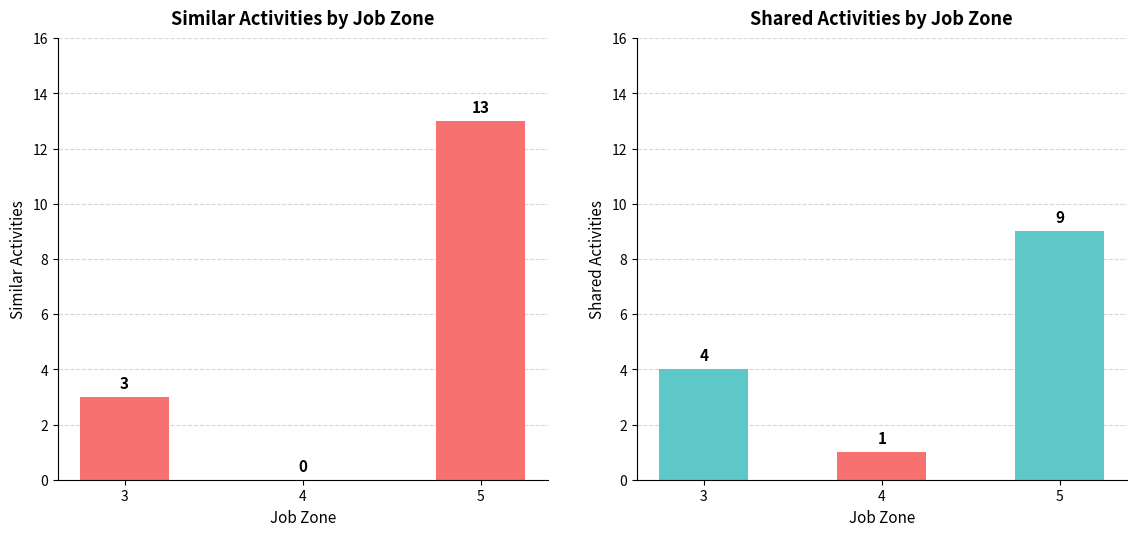

Read the Shared Activities value at 4.

1